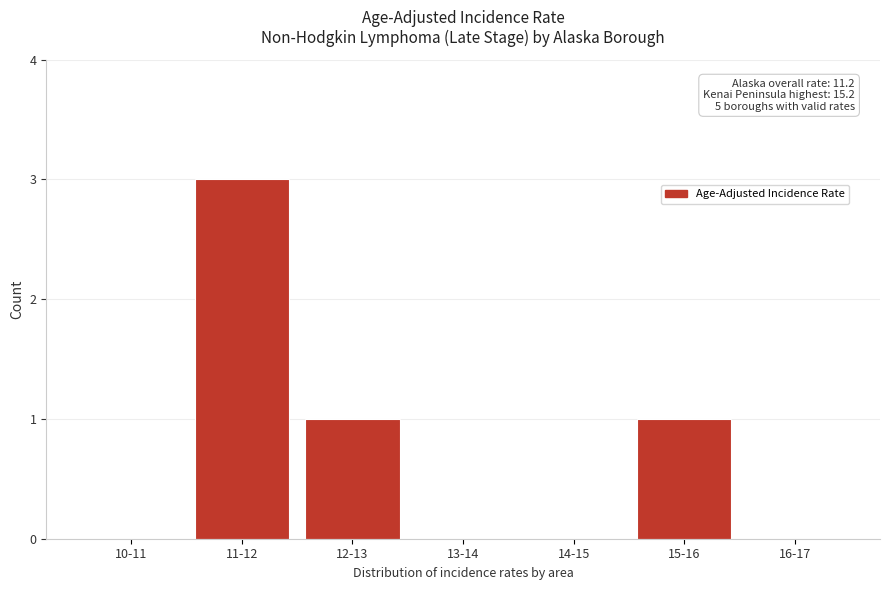

Reading left to right, what are all the values shown in this chart?

10-11=0	11-12=3	12-13=1	13-14=0	14-15=0	15-16=1	16-17=0